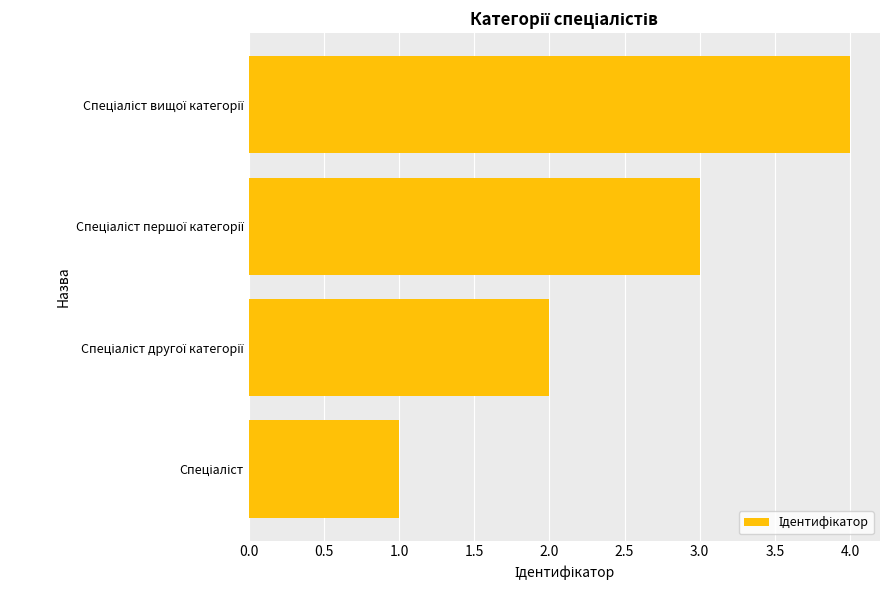

What is the greatest value displayed?

4